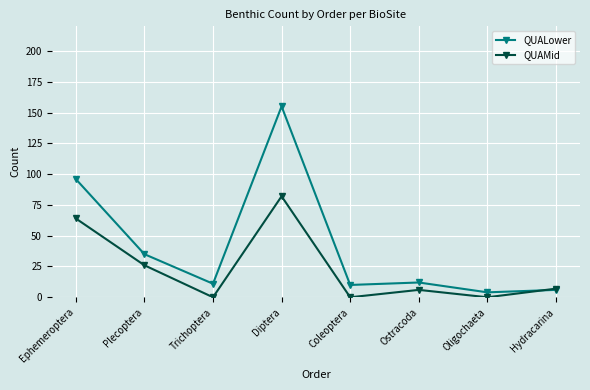

Does the chart display data point markers on the line(s)?

Yes